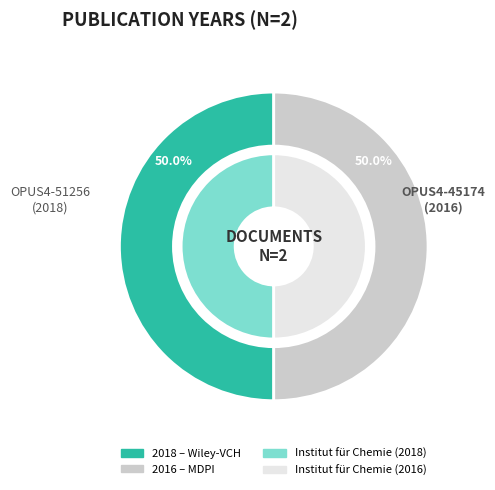

True or false: OPUS4-51256 accounts for 50% of the total.

True